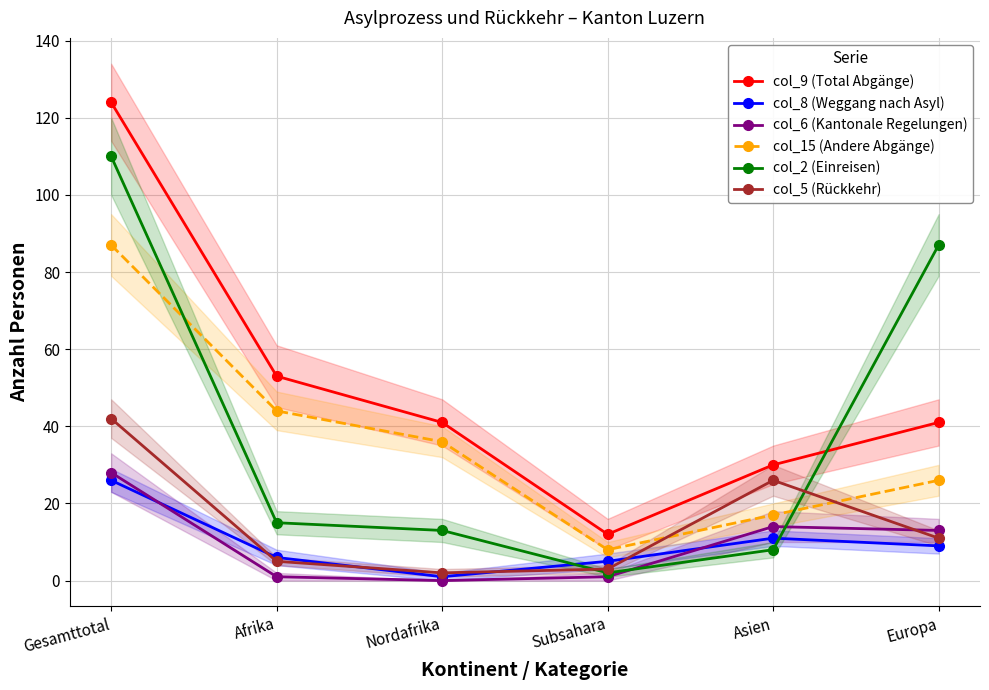

Count the number of data series in this chart.

6